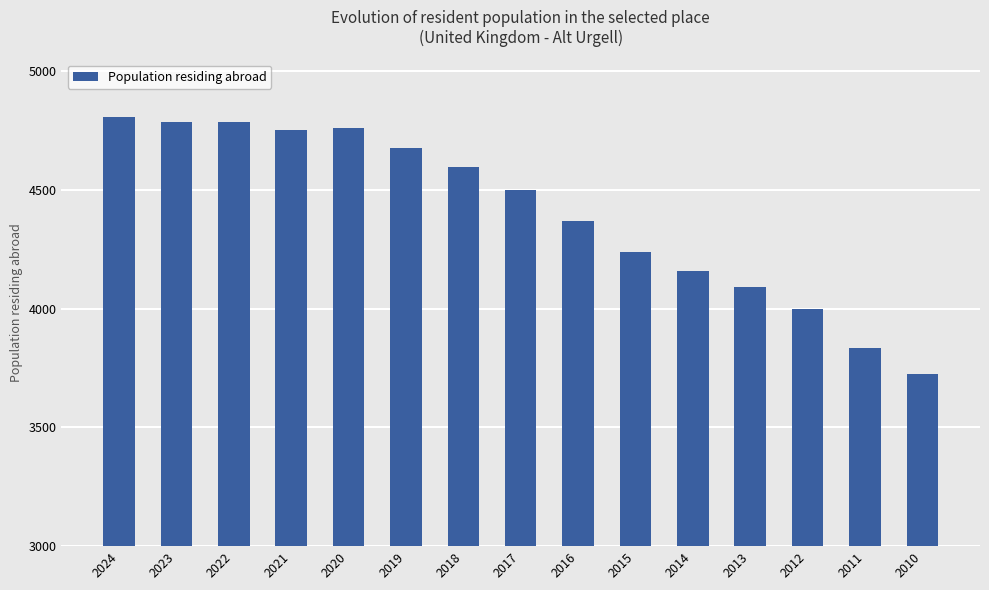

What is the sum of the values at 2022 and 2010?

8510